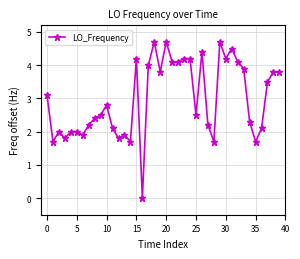

What is the difference between the maximum and minimum values?

4.7